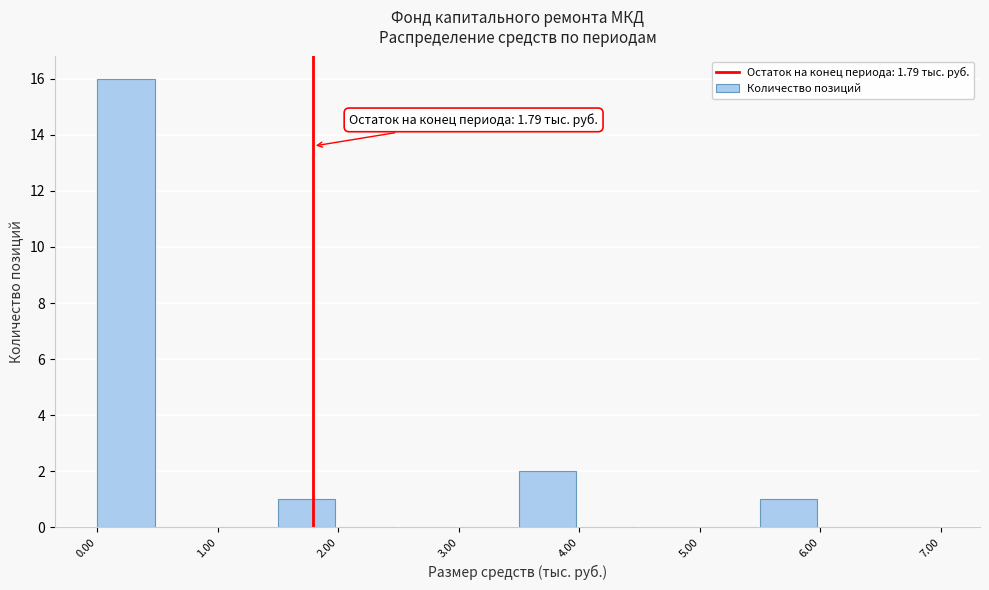

Which range on the x-axis has the tallest bar?

0.0 to 0.5